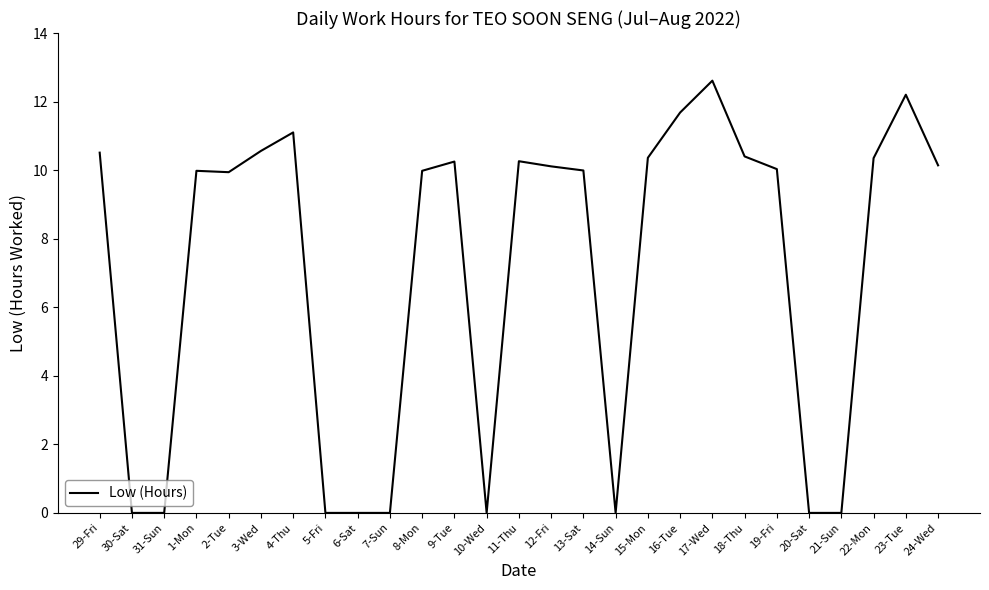

What is the difference between the values at 17-Wed and 18-Thu?

2.2